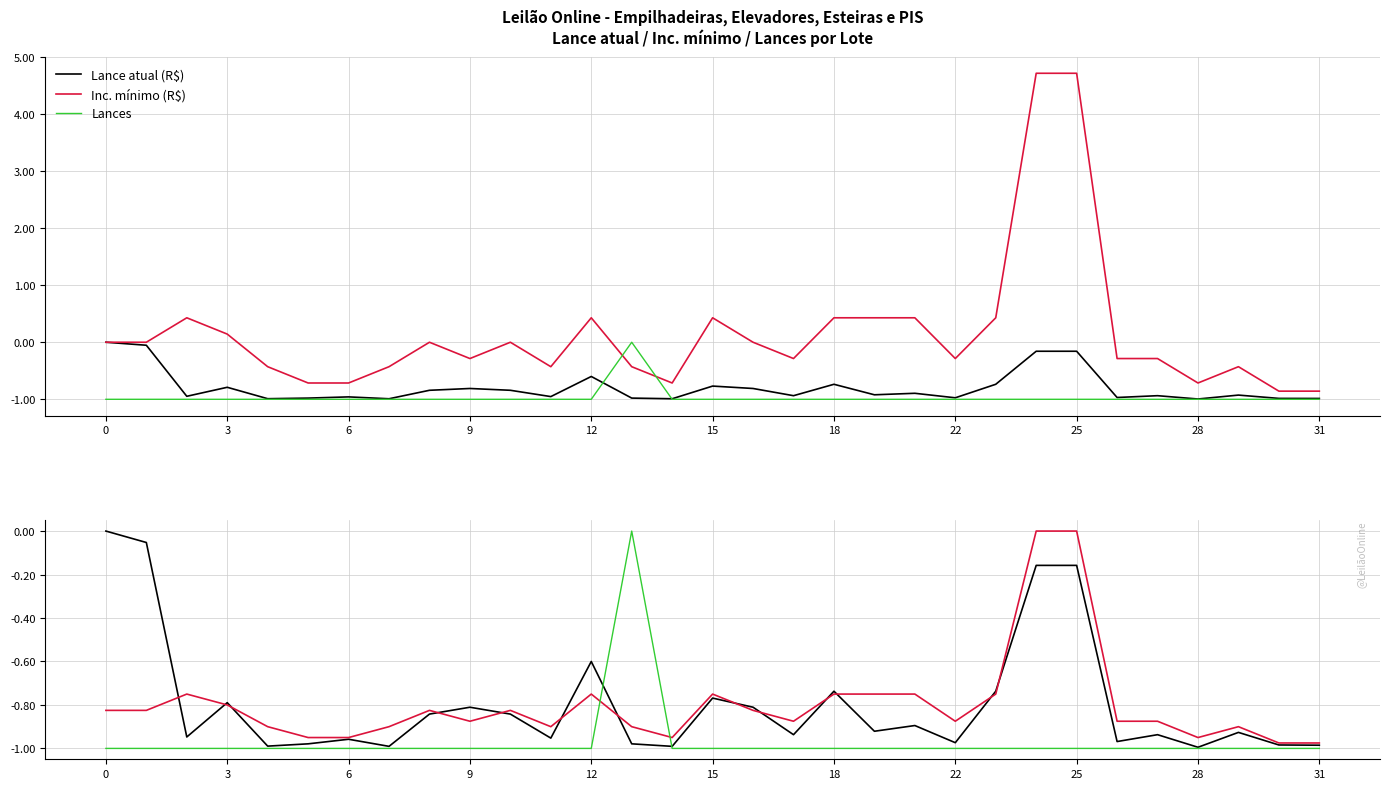

Which series has the largest total across all categories?

Lance atual (R$)